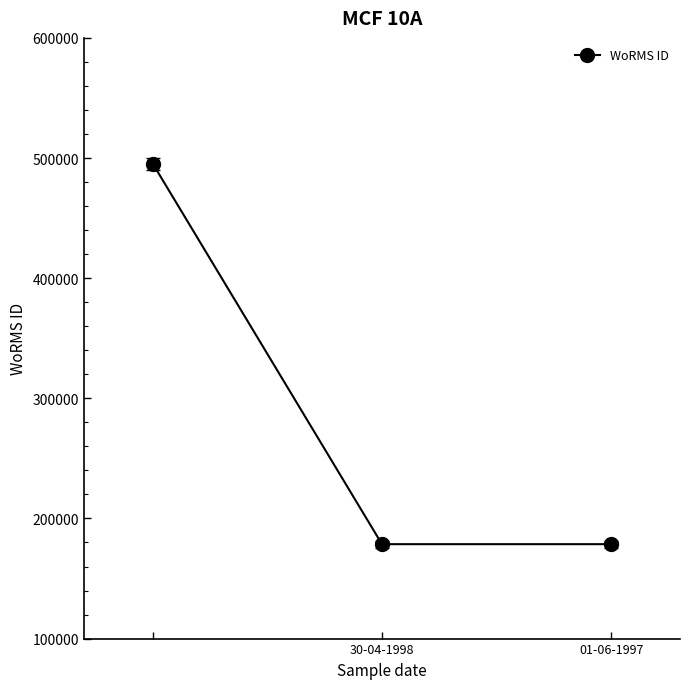

What is the sum of all values?

852590